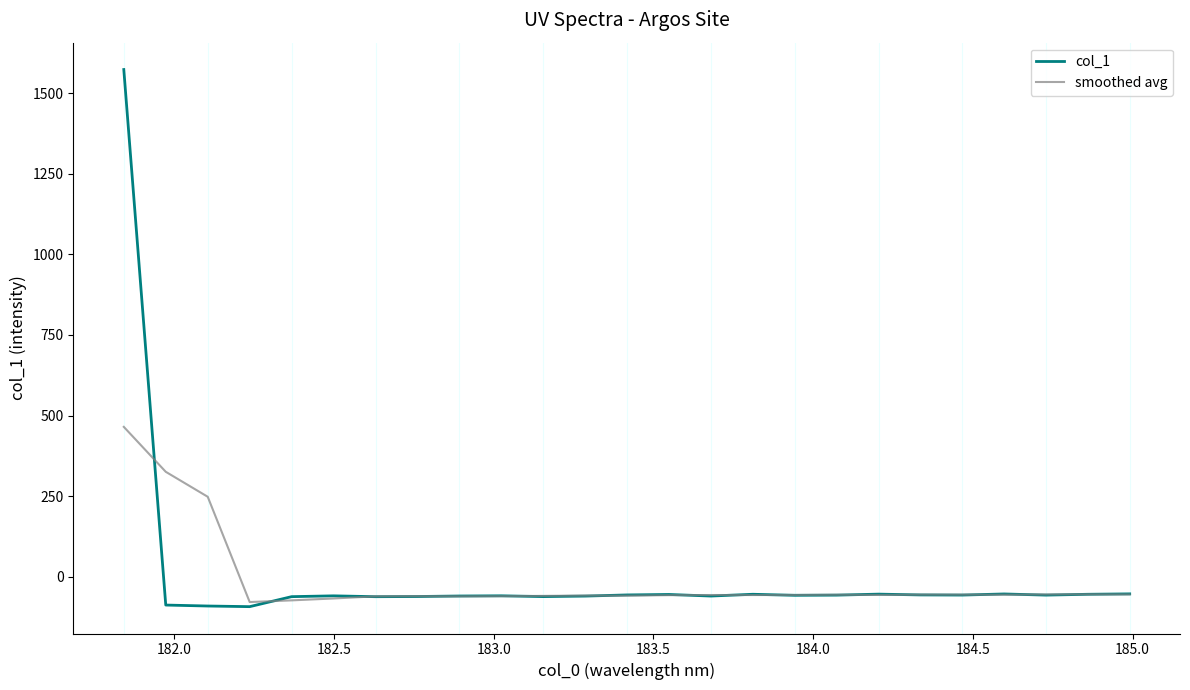

What is the maximum value for smoothed avg?

464.8